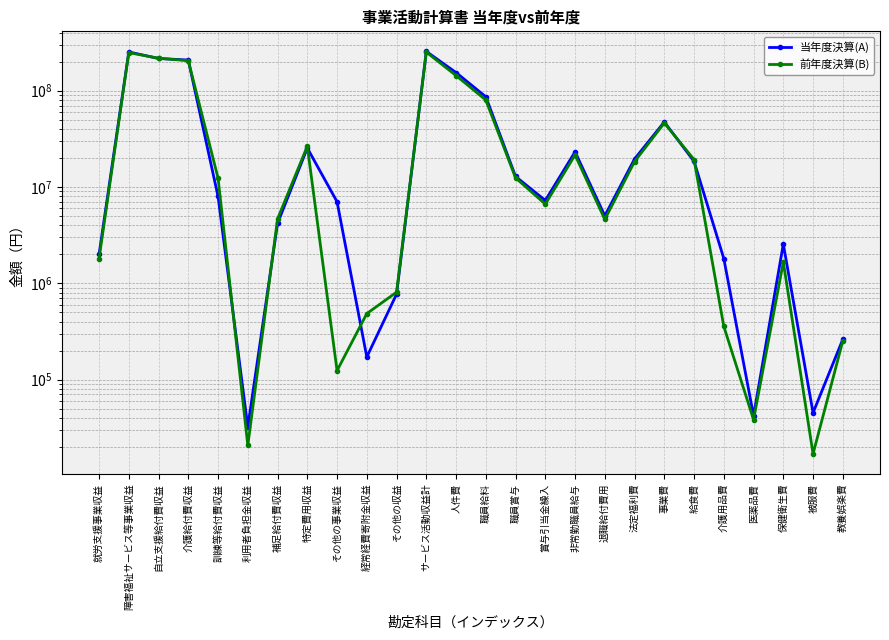

What position from the left is 経常経費寄附金収益?

10